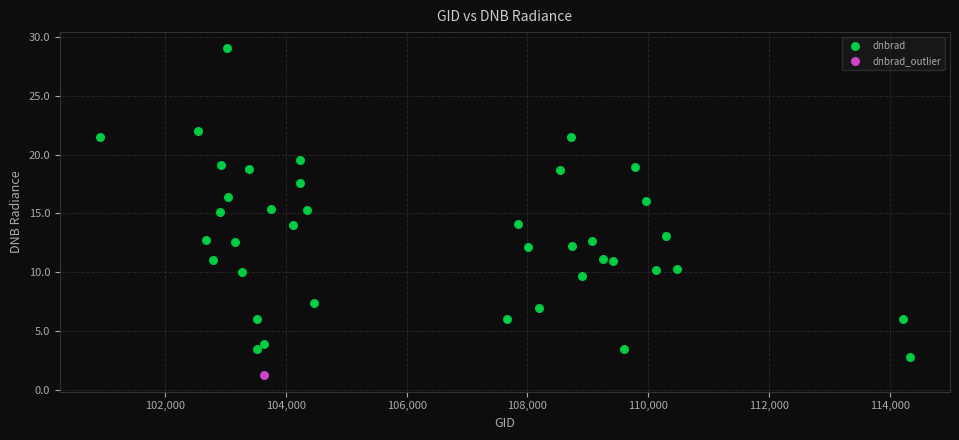

What are all the series names shown in the legend?

dnbrad, dnbrad_outlier